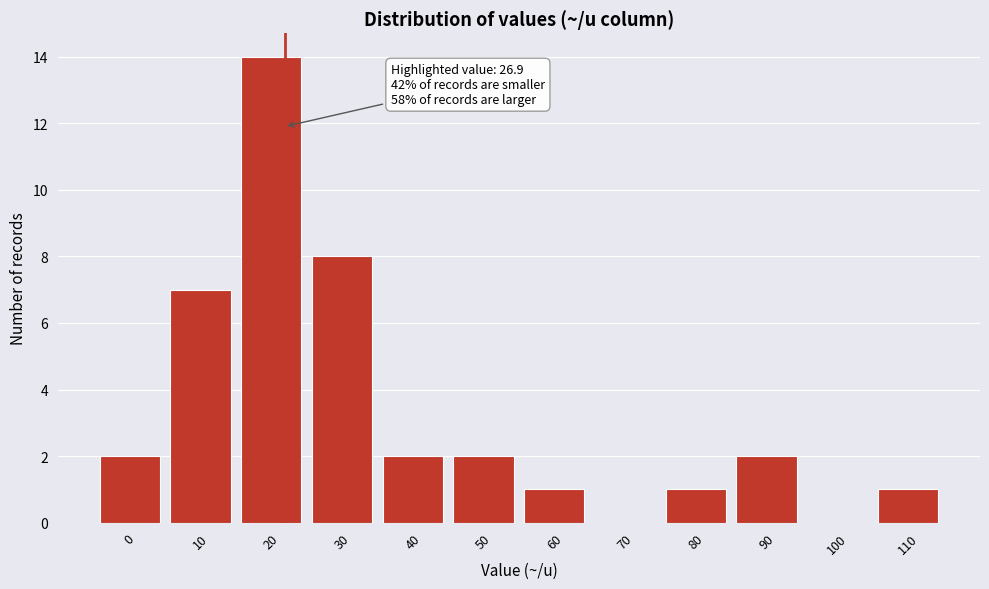

Reading right to left, transcribe all the data shown in this chart.

110=1	100=0	90=2	80=1	70=0	60=1	50=2	40=2	30=8	20=14	10=7	0=2